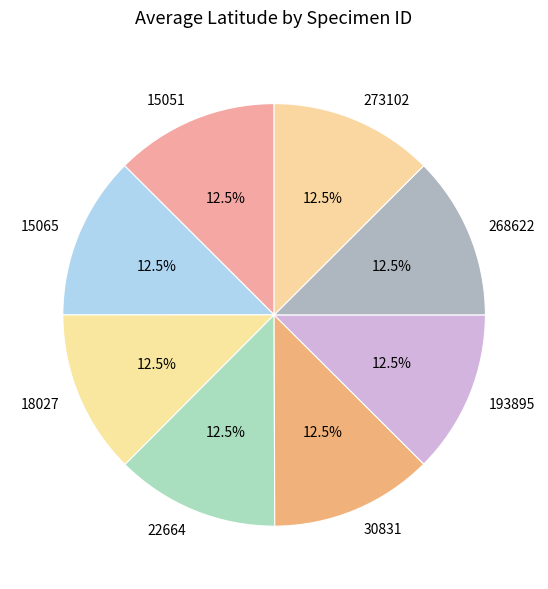

What percentage do 18027 and 15065 together represent?

25.0%